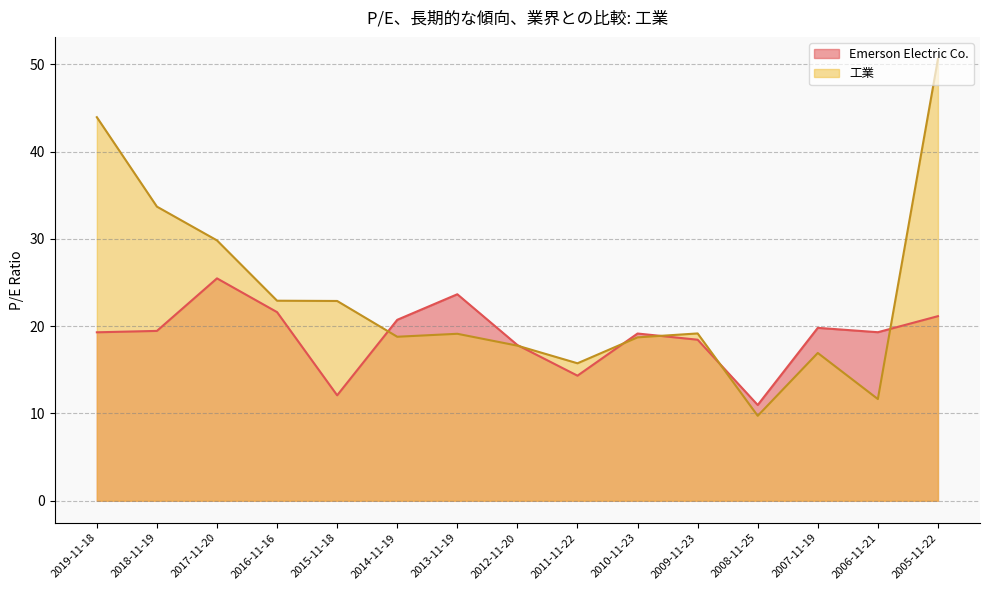

How many data points in Emerson Electric Co. are less than 19?

5